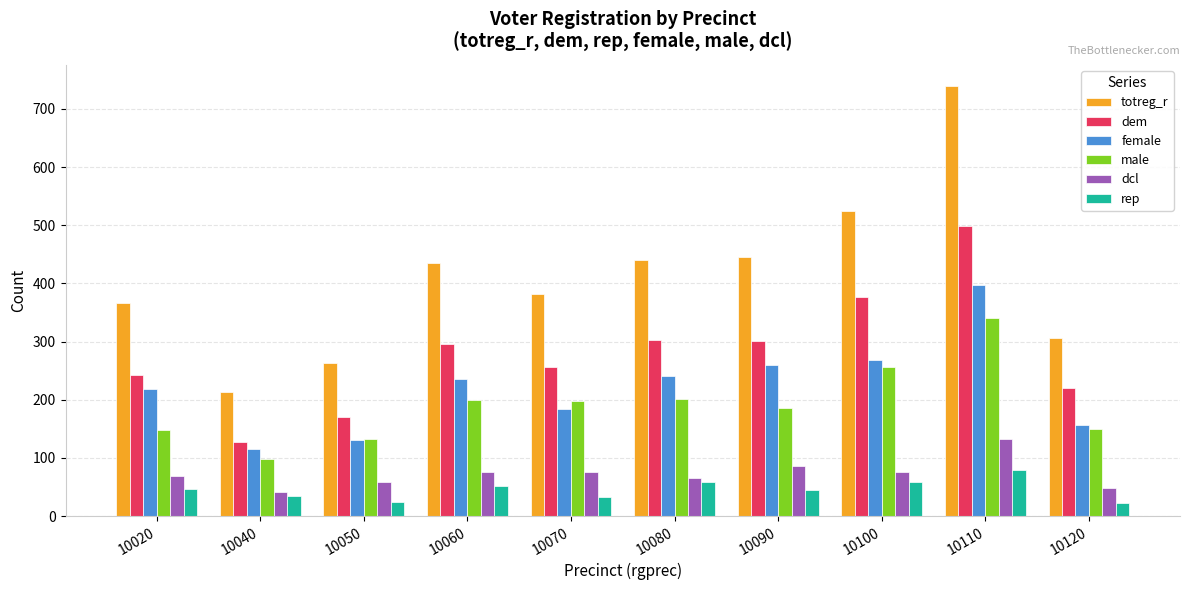

How many series are shown in this chart?

6